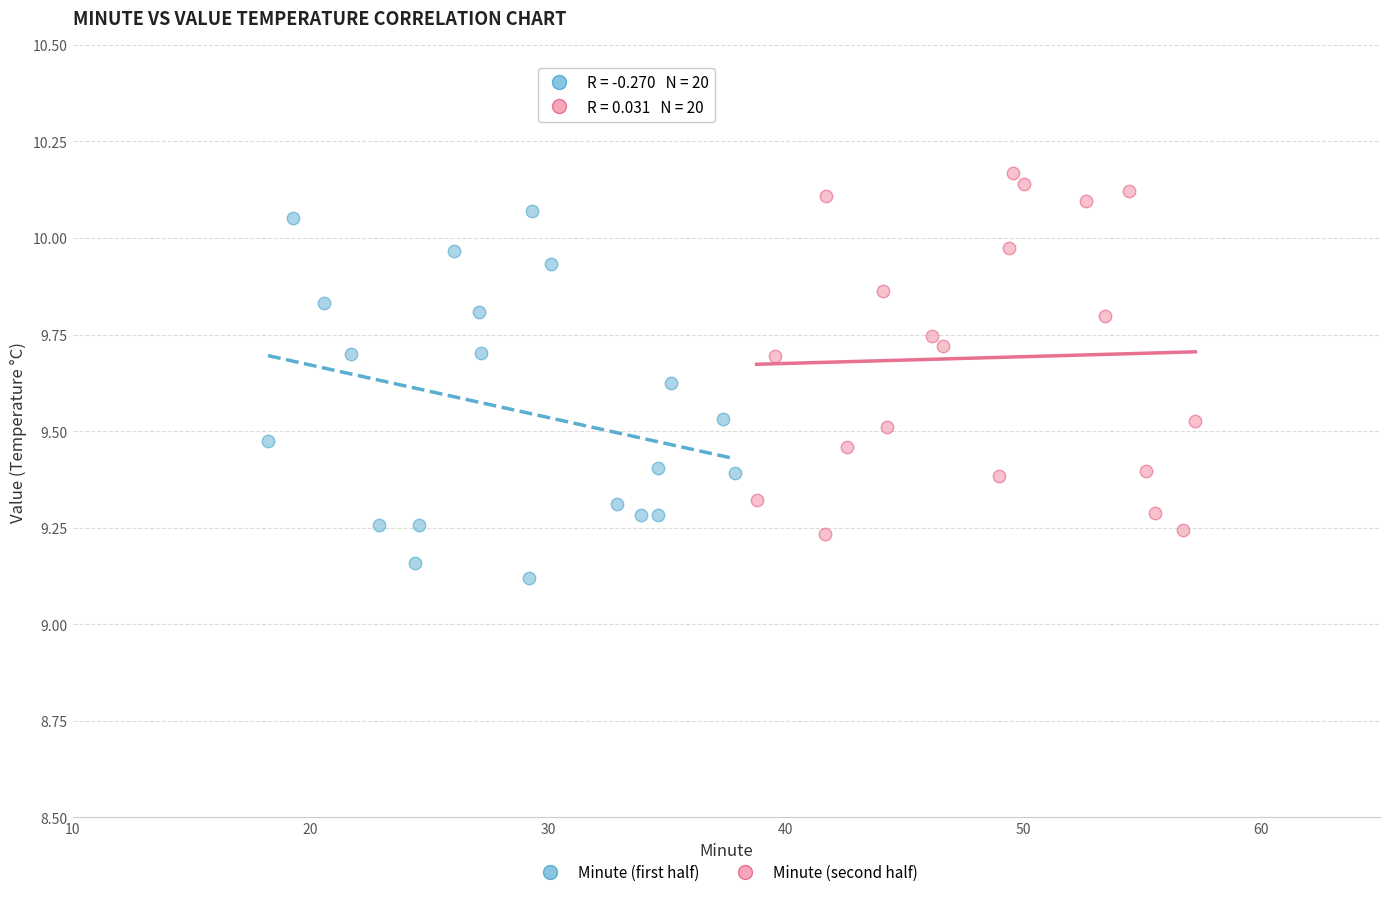

Which series reaches the maximum Y coordinate?

Minute (second half)